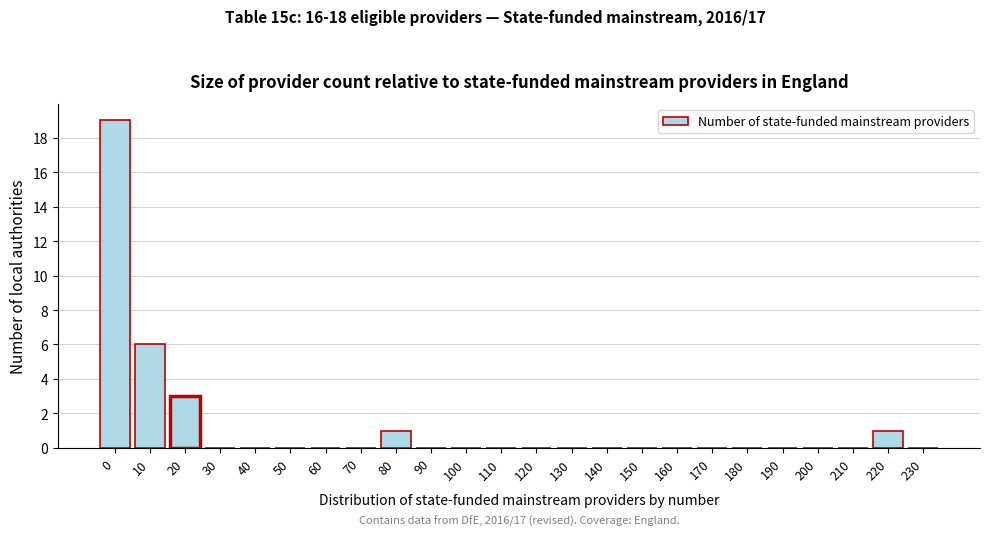

Reading left to right, extract all data points from this chart.

0=19	10=6	20=3	30=0	40=0	50=0	60=0	70=0	80=1	90=0	100=0	110=0	120=0	130=0	140=0	150=0	160=0	170=0	180=0	190=0	200=0	210=0	220=1	230=0